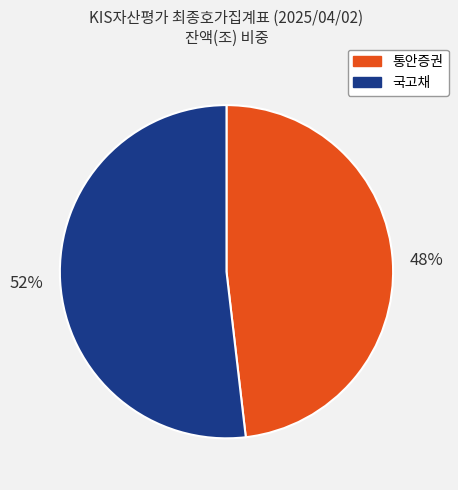

To the nearest percent, what is the difference between the largest and smallest slice percentages?

4%